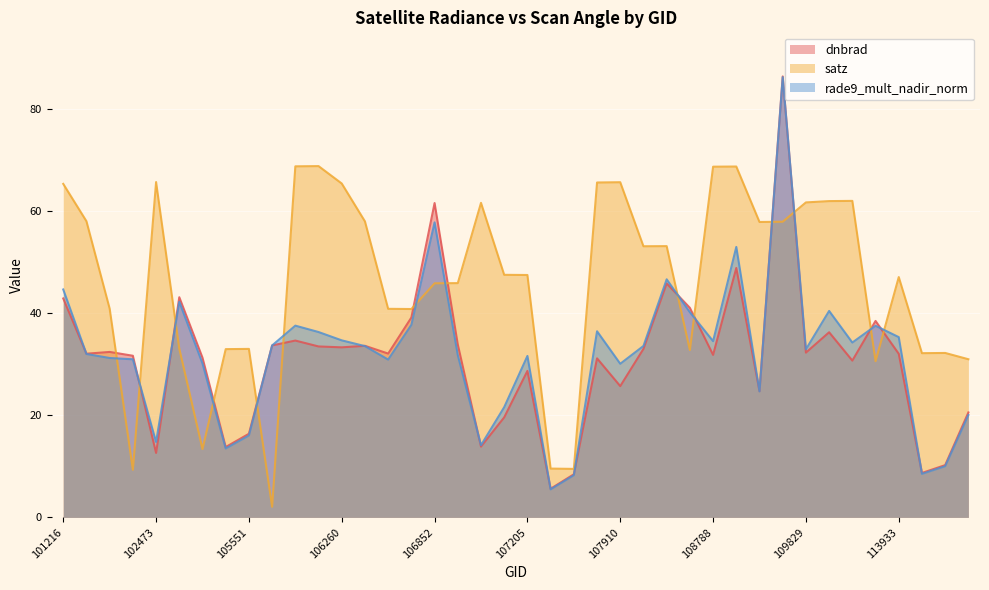

True or false: rade9_mult_nadir_norm and satz intersect in this chart.

True